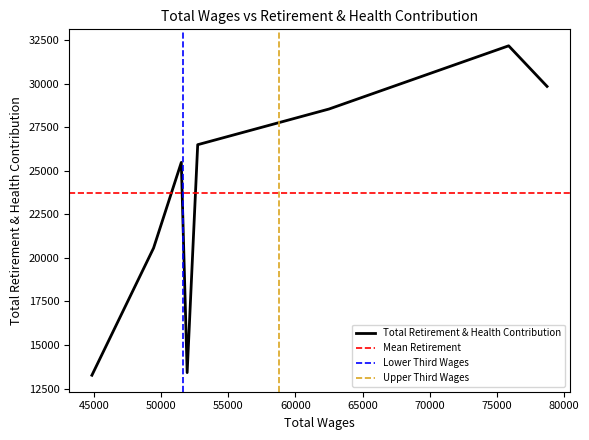

What is the difference between the maximum and minimum values?

18895